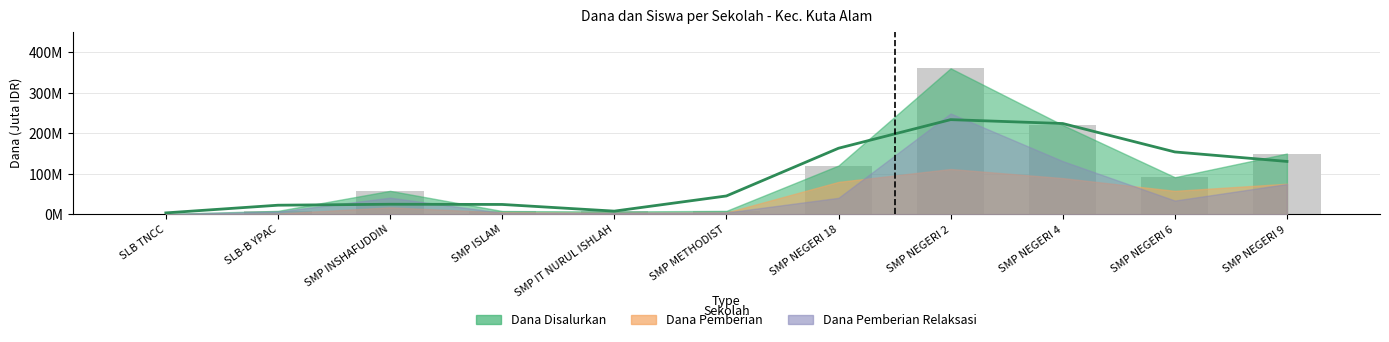

What is the ratio of the value at SMP NEGERI 18 to the value at SMP NEGERI 9?

1.2